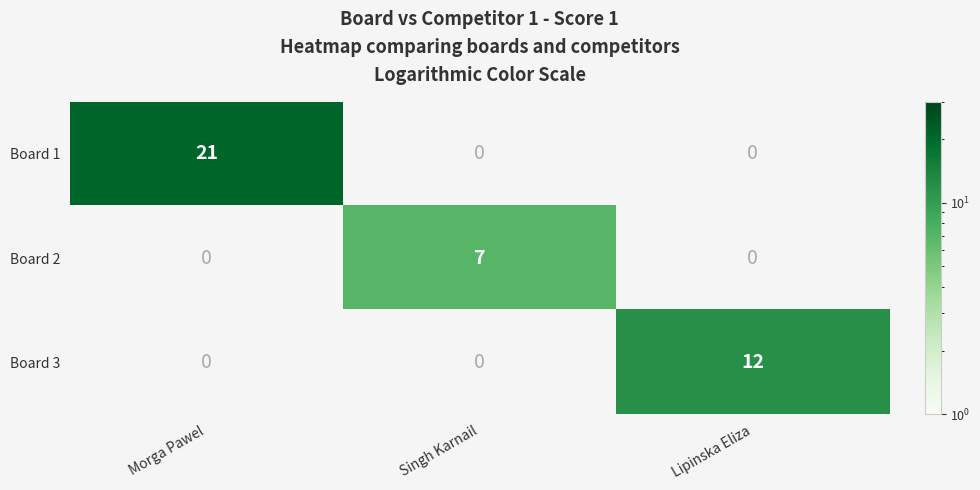

How many data points does each series have?

3